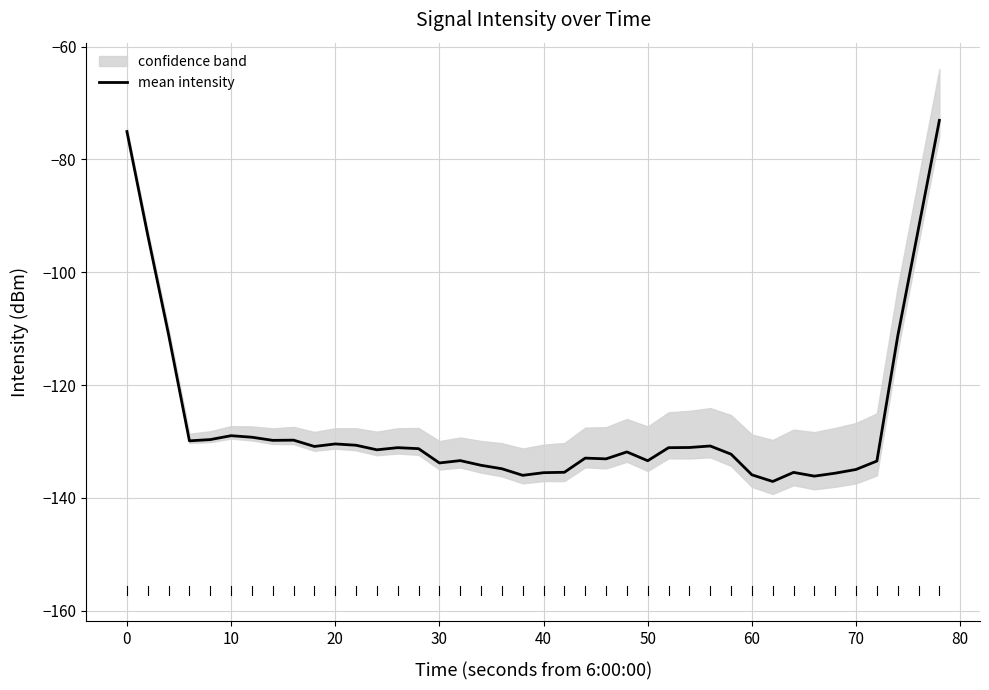

How many interior local peaks (higher than both neighbors) does the data have?

9